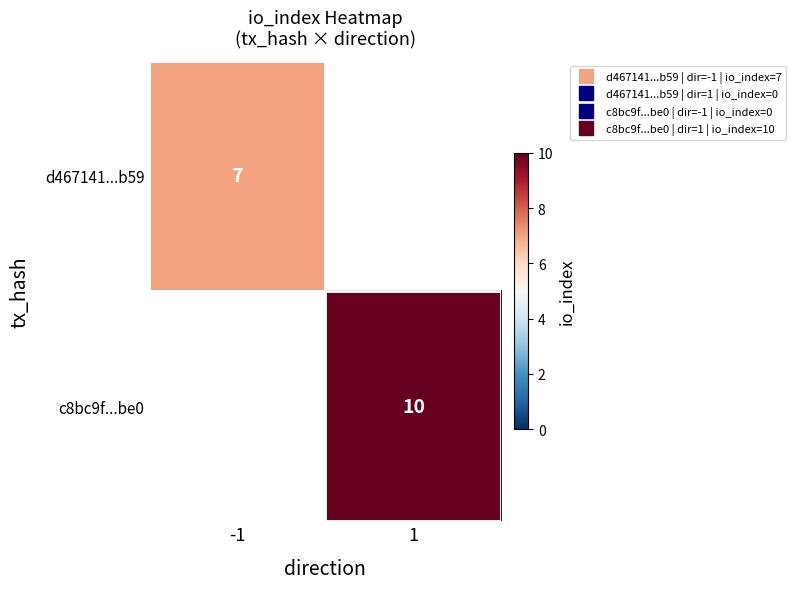

Rank the series by their average value, from lowest to highest.

d467141...b59, c8bc9f...be0